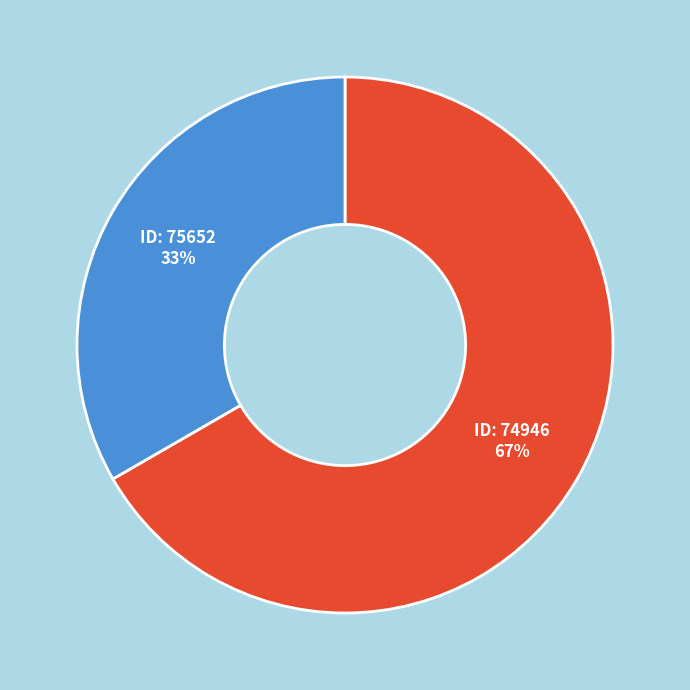

To the nearest percent, what is the average slice percentage?

50%